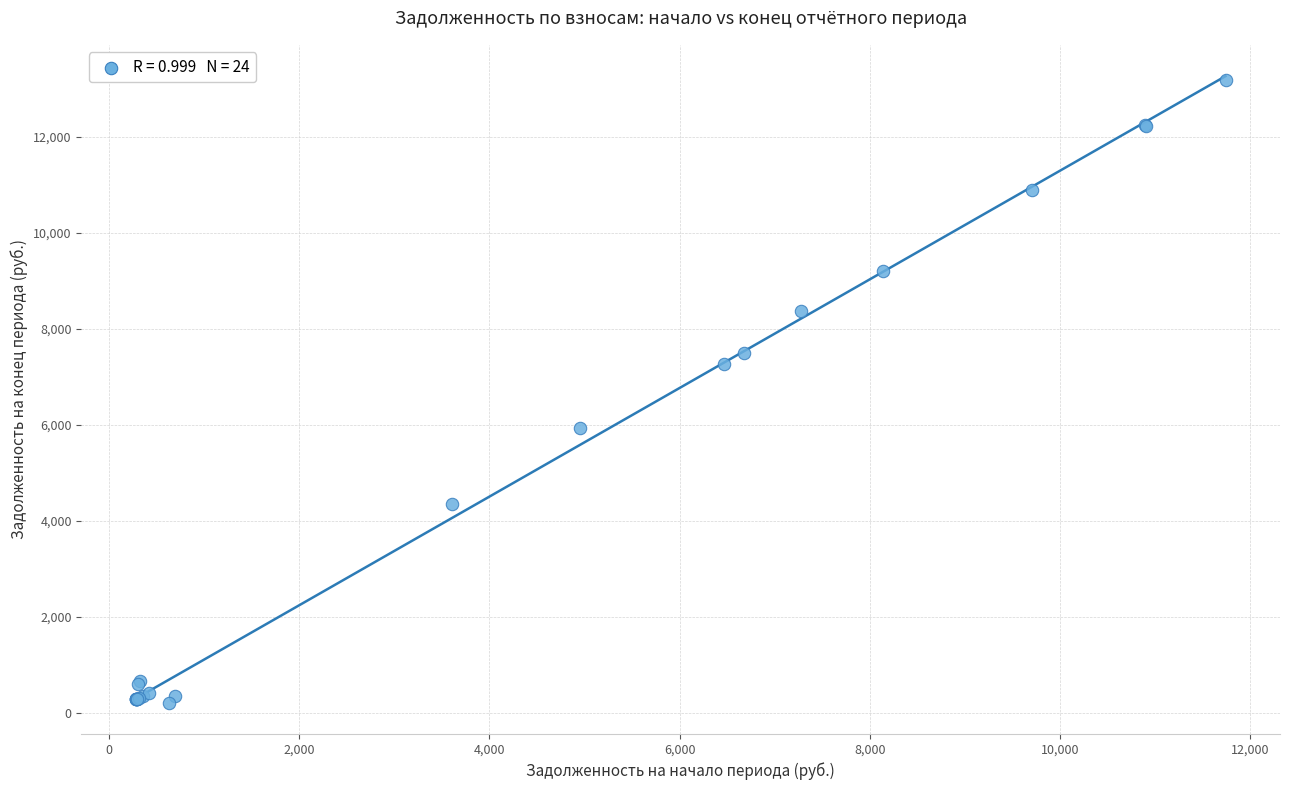

What Y value in the scatter plot is closest to 6694?

7265.9